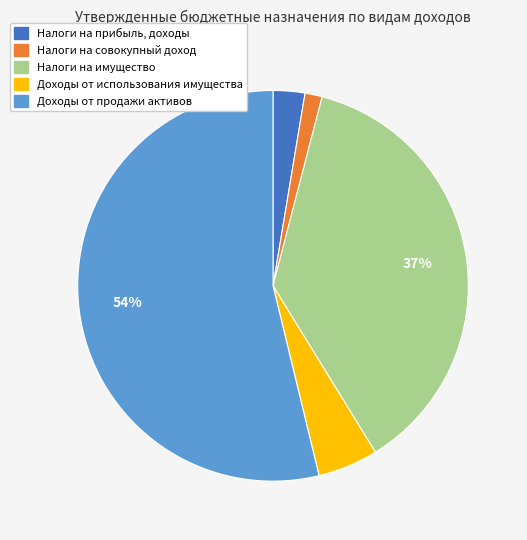

Is there a majority slice in this chart?

Yes